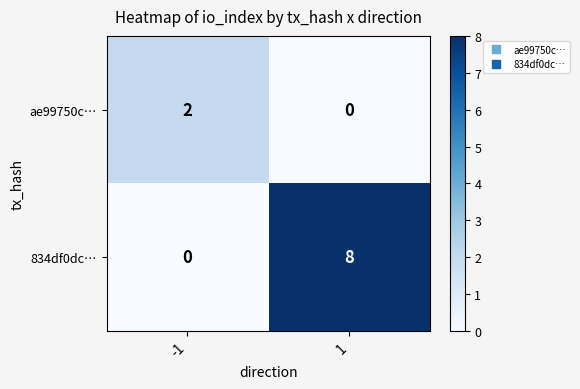

Is the value of 834df0dc… at 1 greater than the value of ae99750c… at -1?

Yes